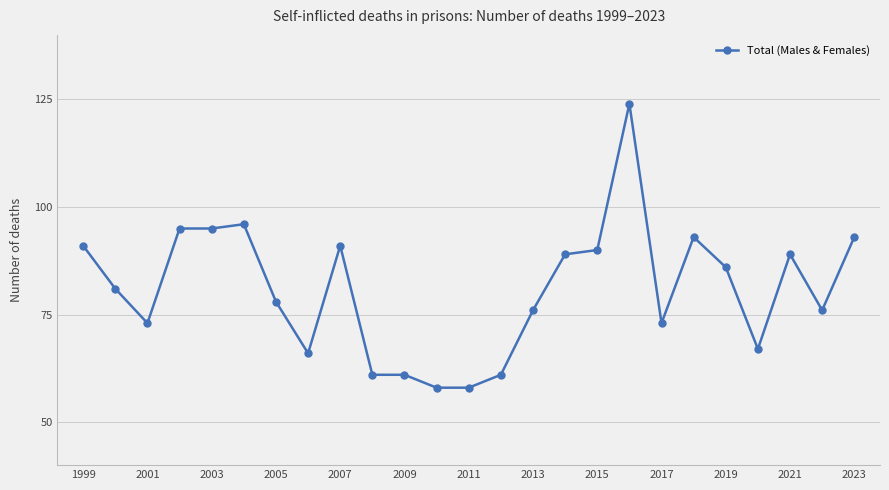

What is the greatest value displayed?

124